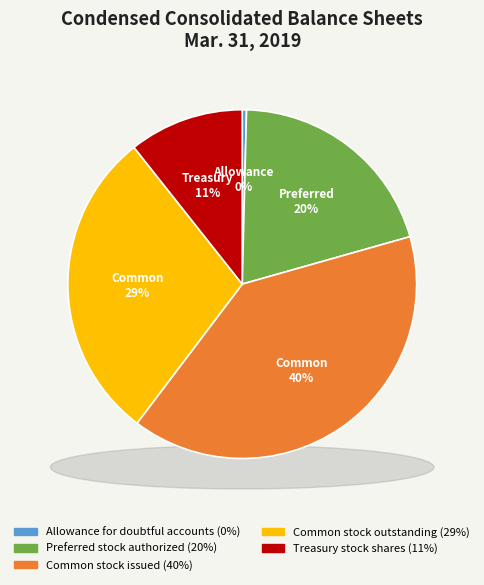

Which category has the biggest portion of the pie?

Common stock issued